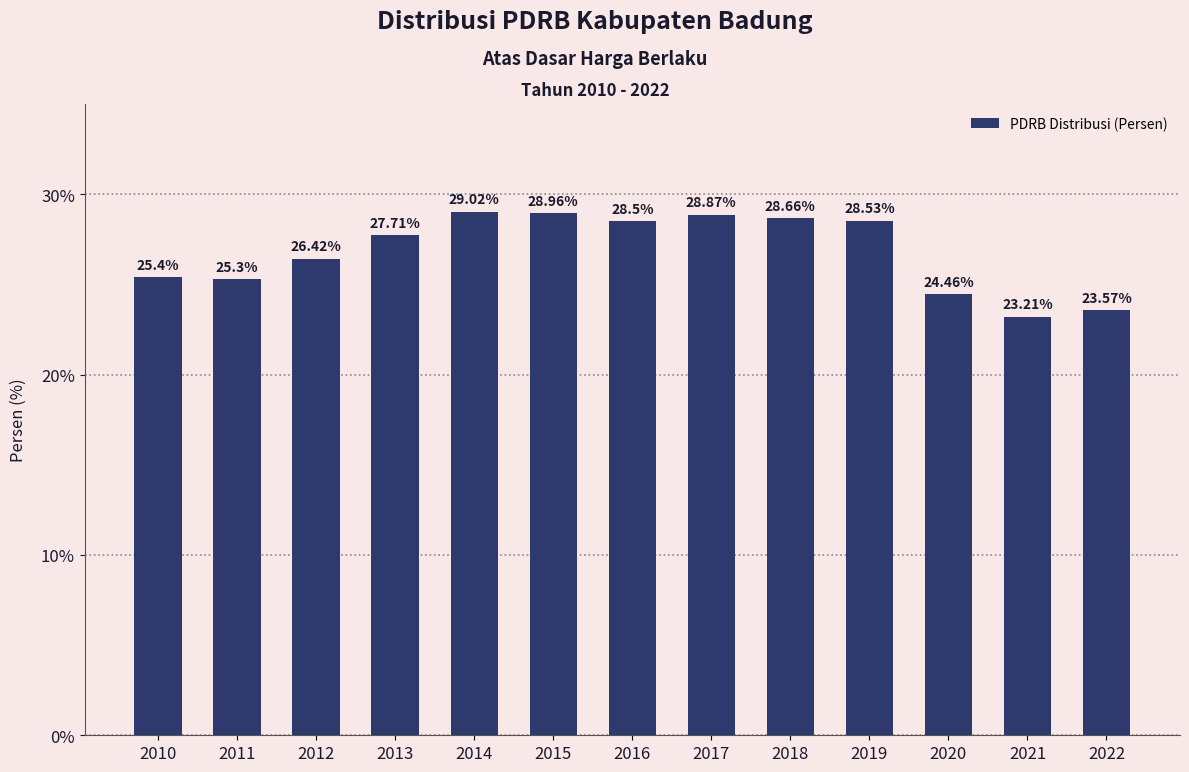

Is it true that the value at 2020 is 33.4?

False